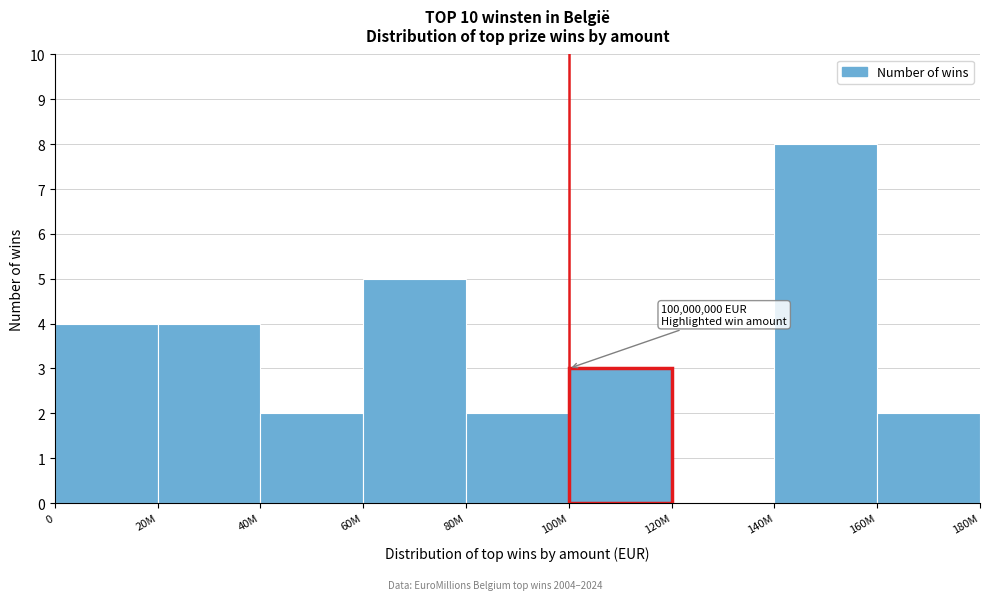

Reading left to right, list all the values displayed in this chart.

0=4	20M=4	40M=2	60M=5	80M=2	100M=3	120M=0	140M=8	160M=2